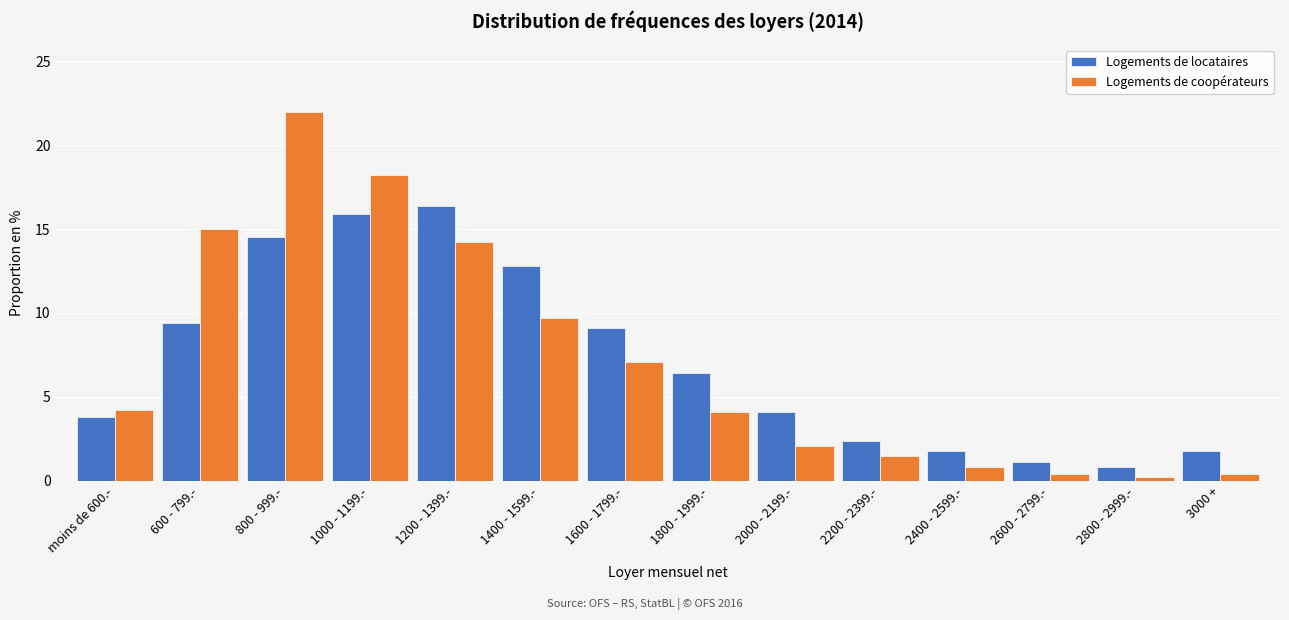

The Logements de coopérateurs series shows 4.2 at moins de 600.-. True or false?

True